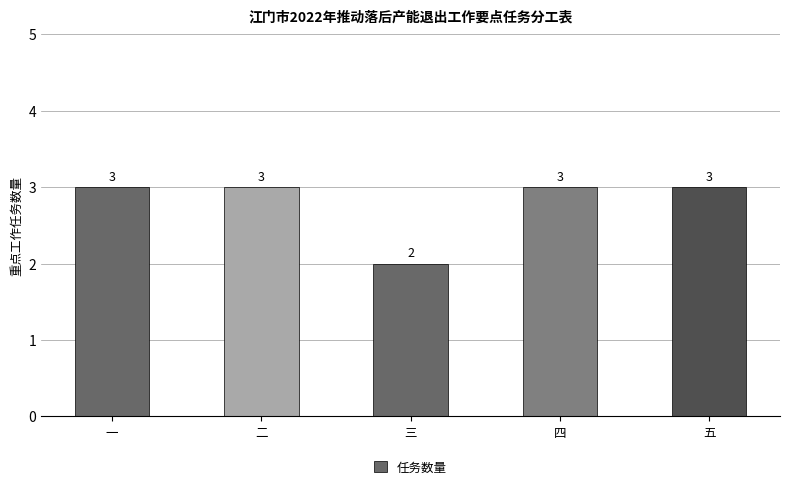

Is it true that the value at 三 is 3?

False